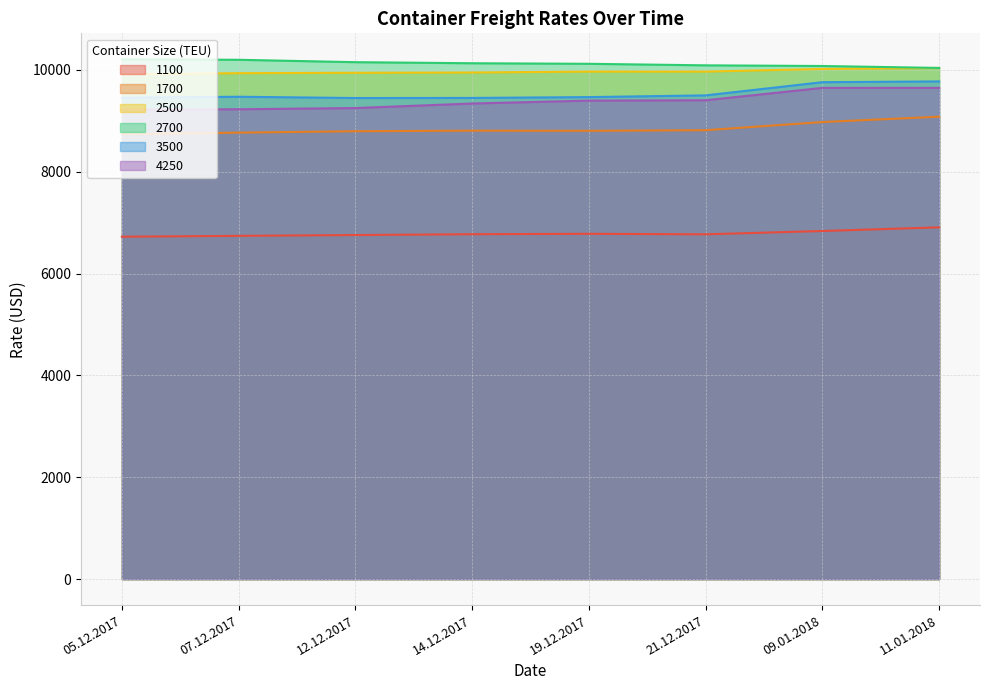

What position from the left is 11.01.2018?

8